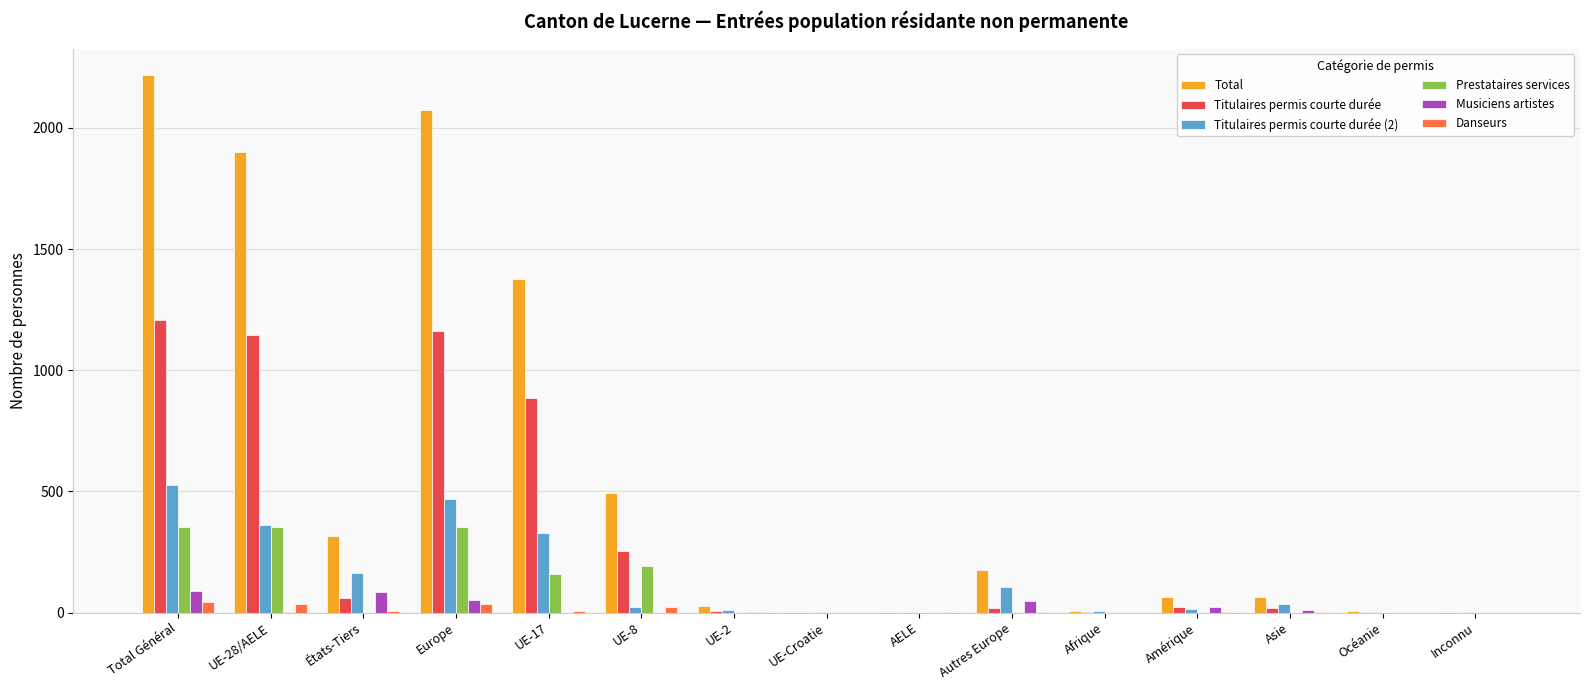

What is the total value across all series at Asie?

132